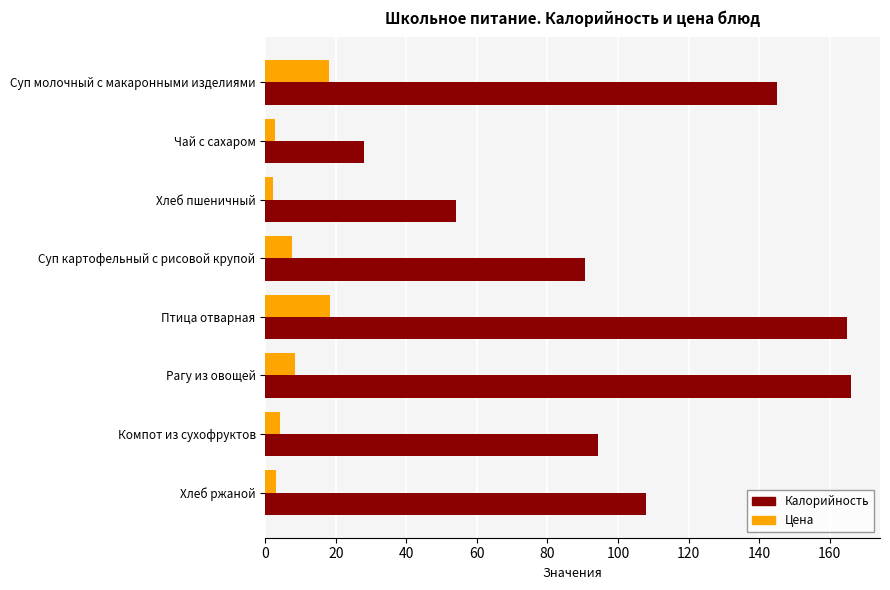

What is the approximate value of Цена at Суп молочный с макаронными изделиями?

18.1